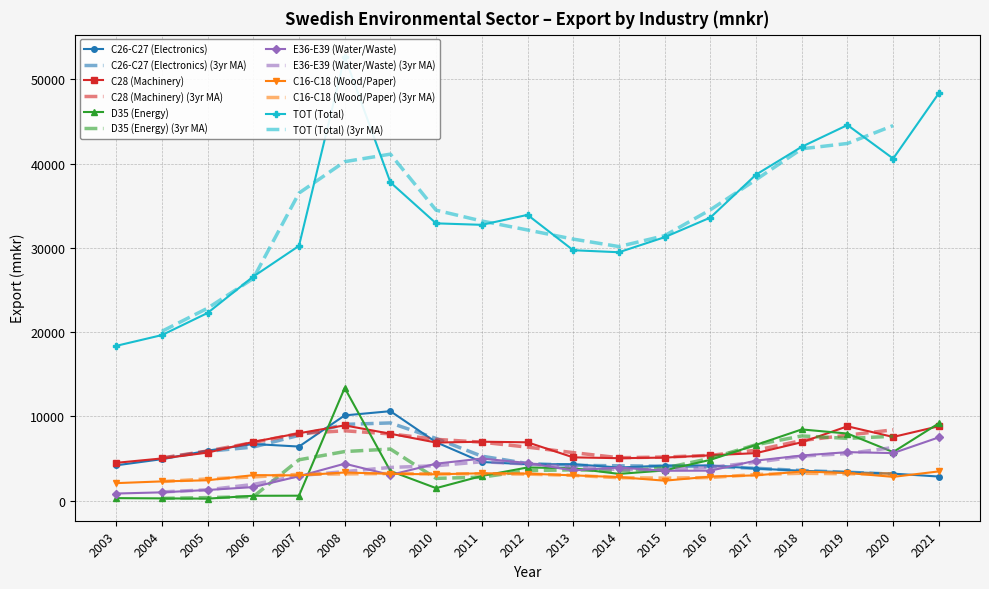

Is the value of C28 (Machinery) at 2011 greater than the value of D35 (Energy) at 2014?

Yes